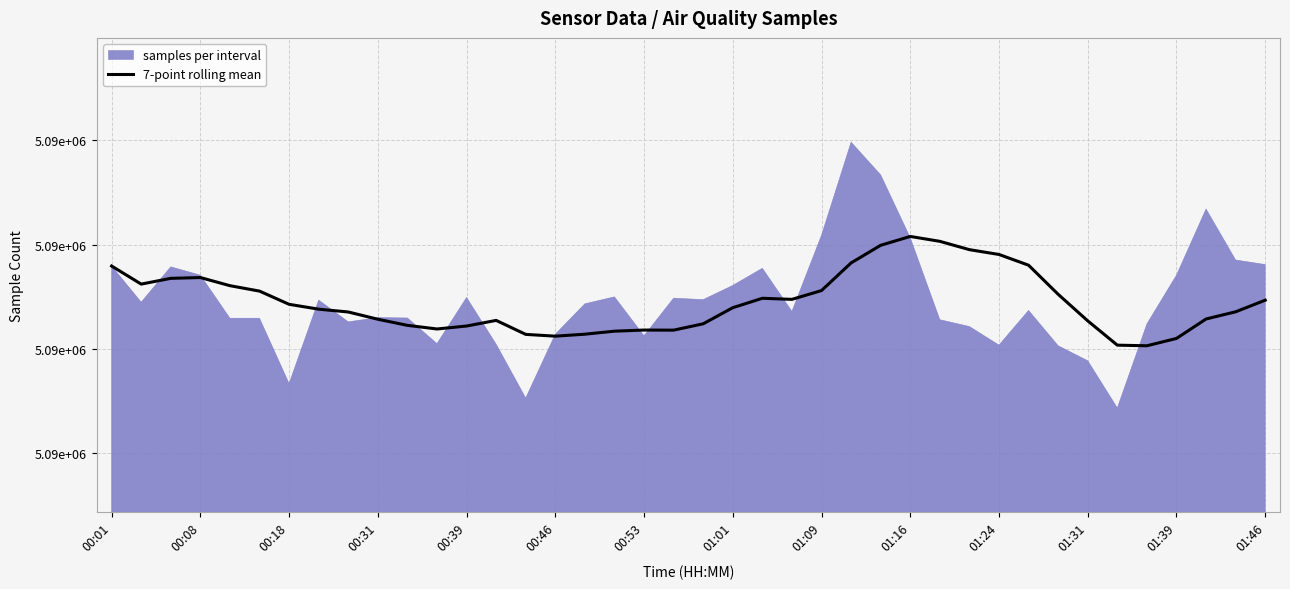

The value at 01:09 is 1925104.1. True or false?

False